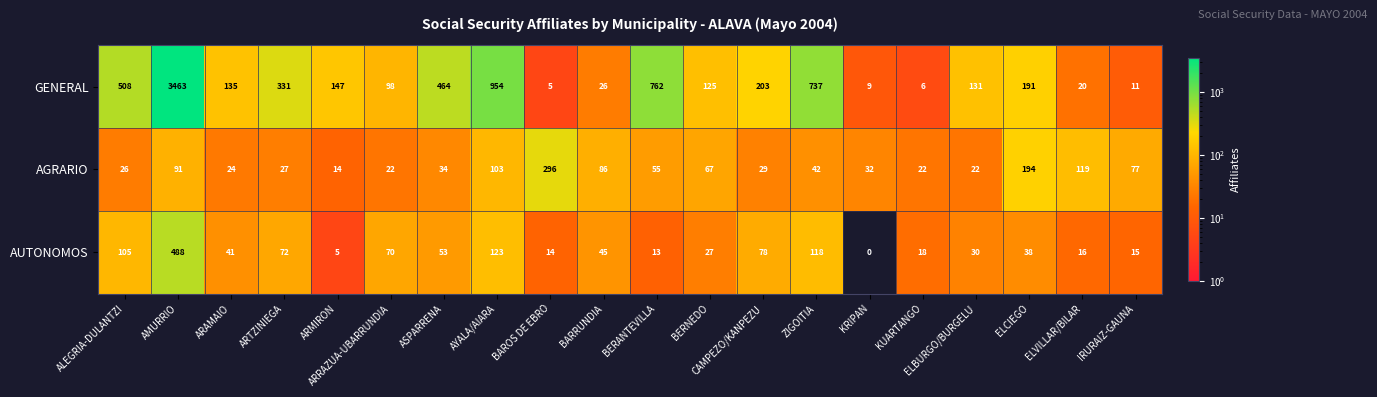

What is the sum of all GENERAL values?

8326